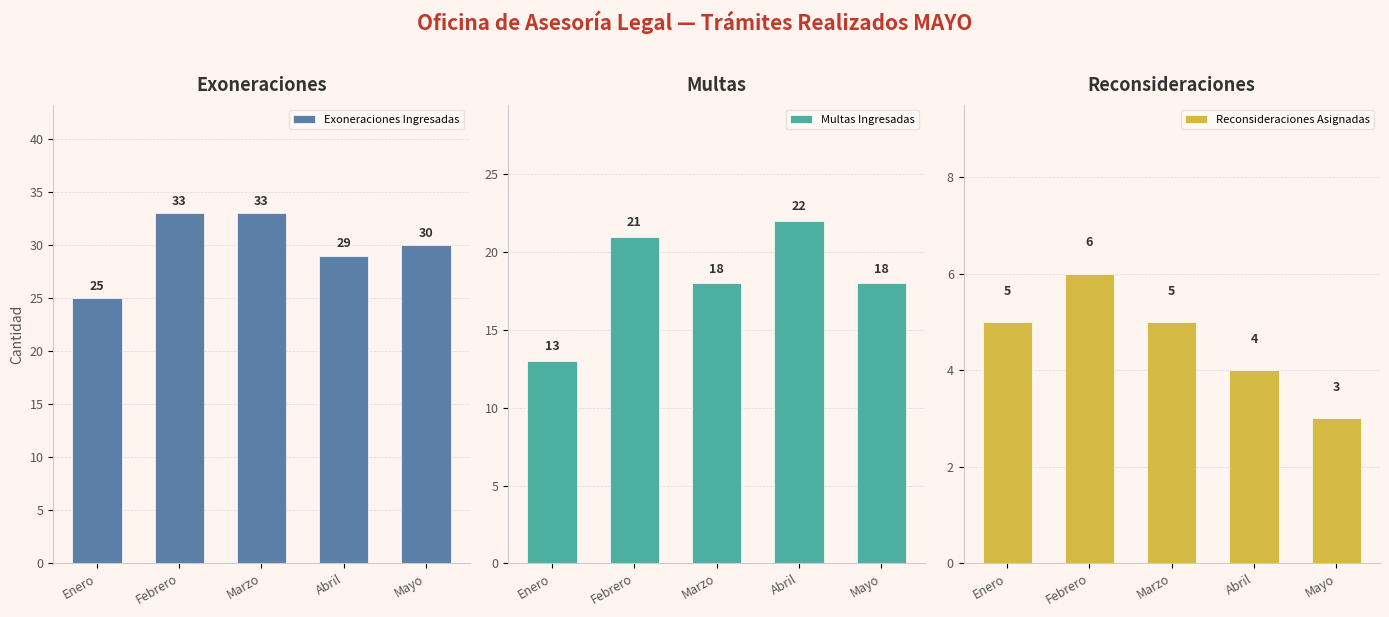

Which series changed the most between Febrero and Abril?

Exoneraciones Ingresadas